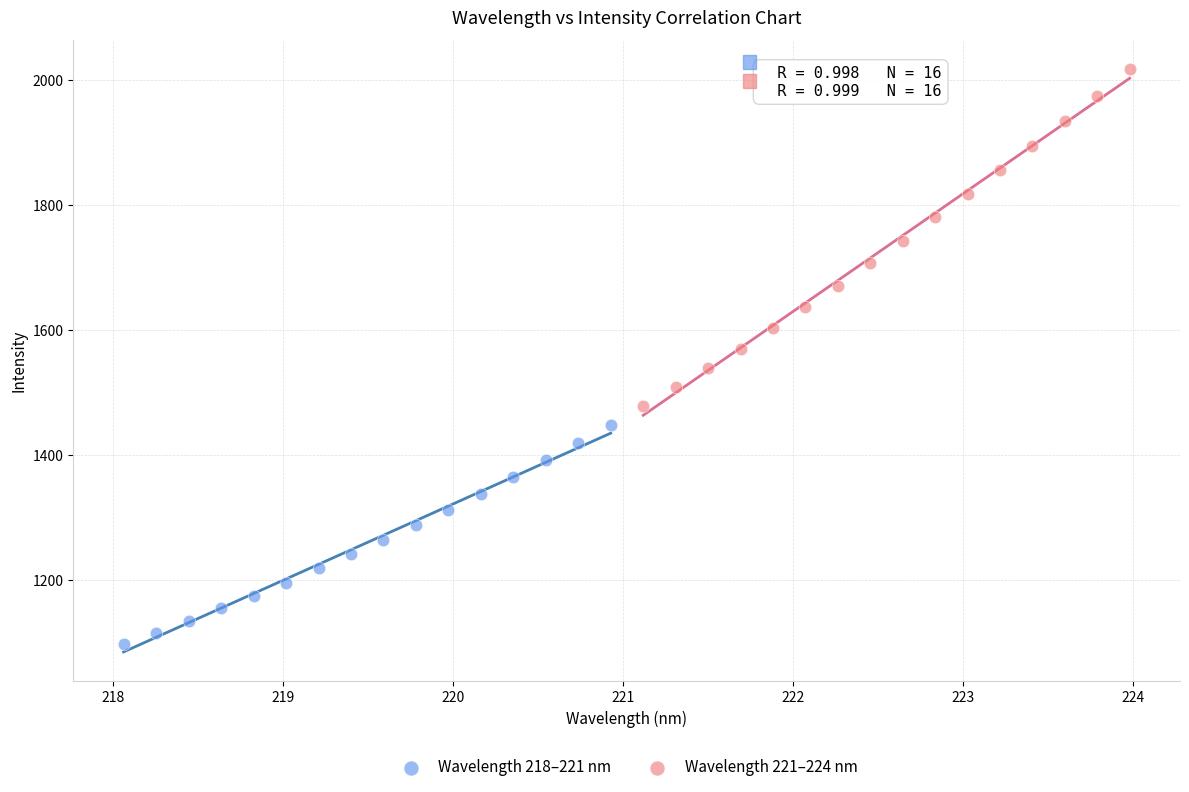

Which series reaches the maximum Y coordinate?

Wavelength 221–224 nm